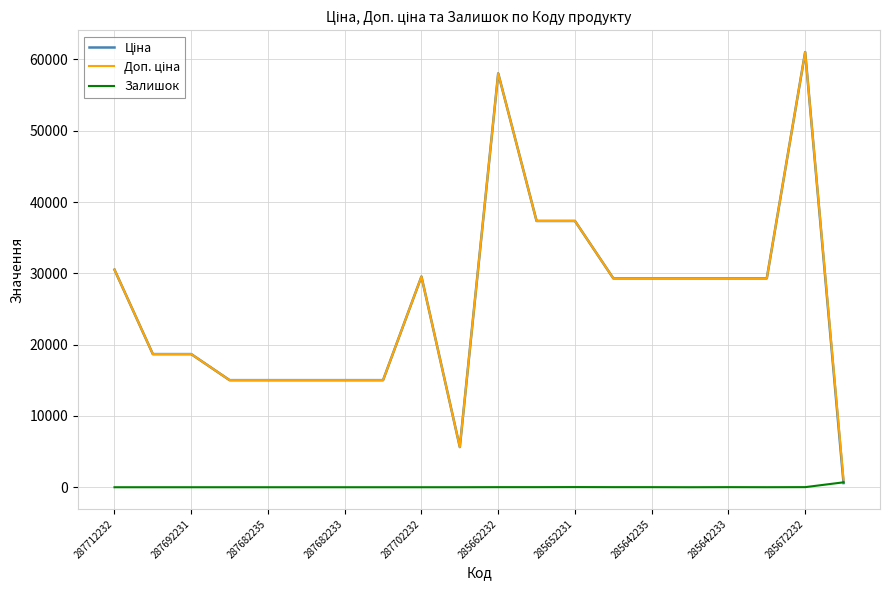

What is the maximum value for Ціна?

61024.7